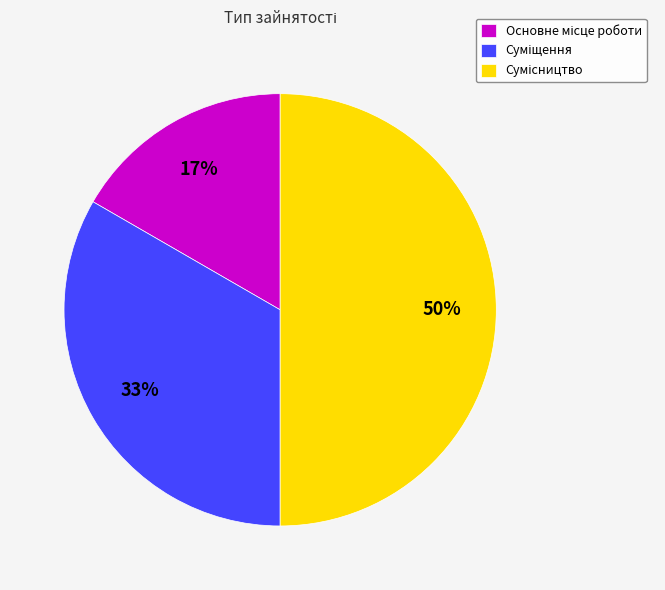

To the nearest percent, what is the average slice percentage?

33%